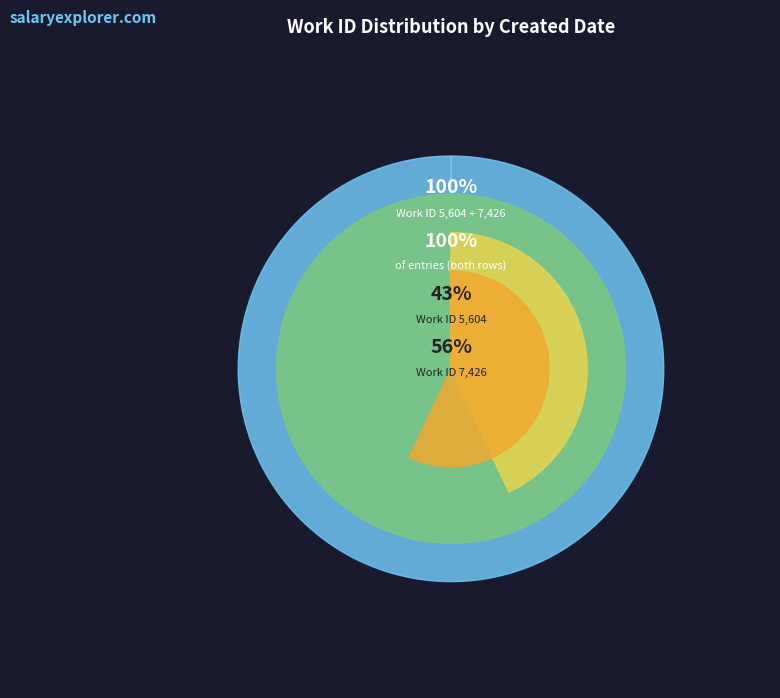

What percentage is the 2005-06-01 slice, to the nearest percent?

43%